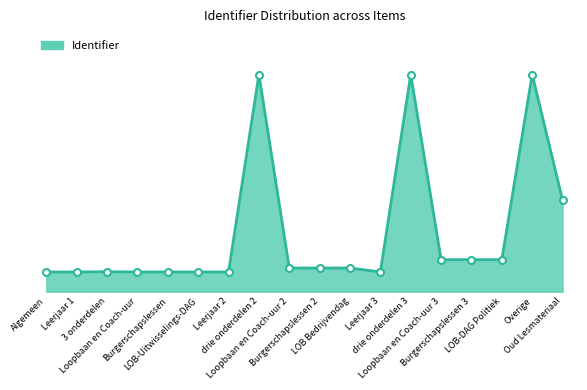

What is the label of the 4th point from the left?

Loopbaan en Coach-uur